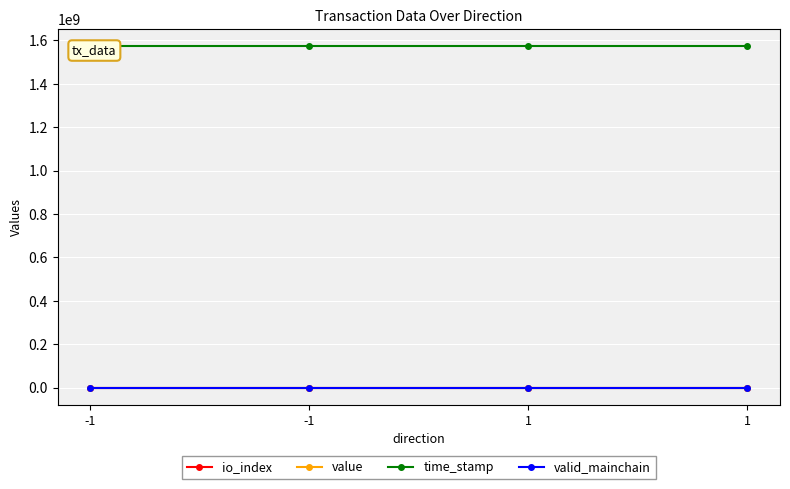

The value of value at -1 is 0.0. True or false?

False